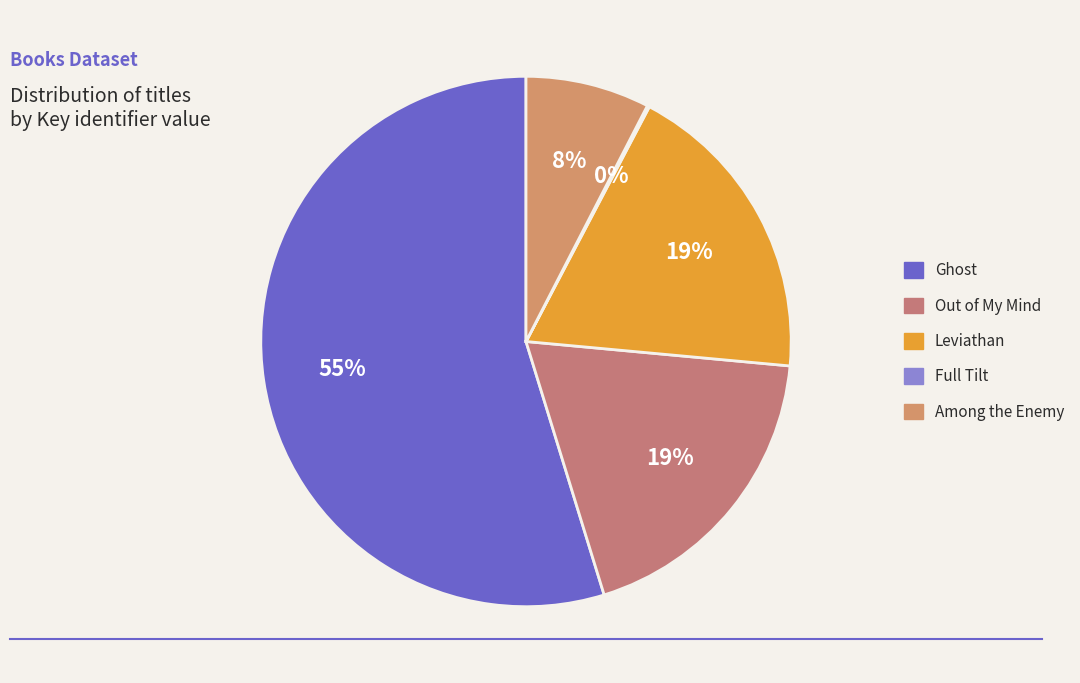

Do Ghost and Among the Enemy together represent more than half of the pie?

Yes